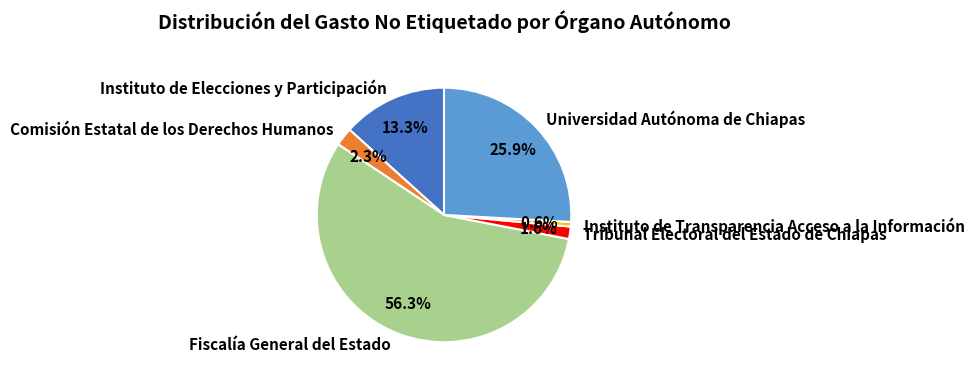

Which category accounts for the majority?

Fiscalía General del Estado